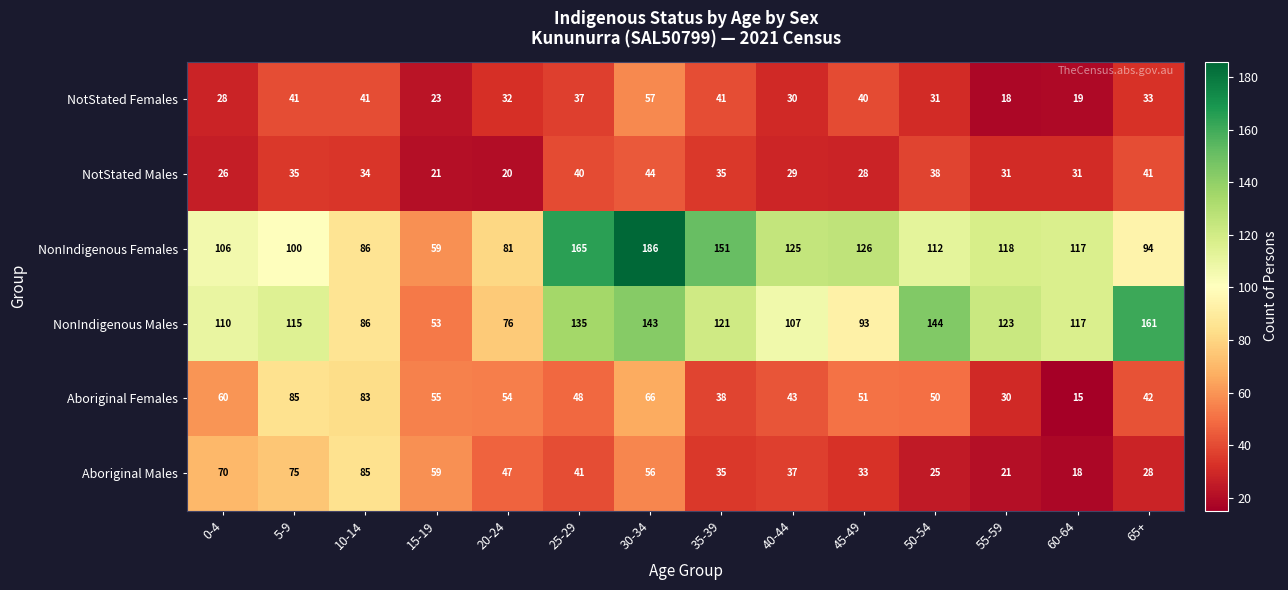

Between 25-29 and 30-34, which series saw the biggest shift?

NonIndigenous Females